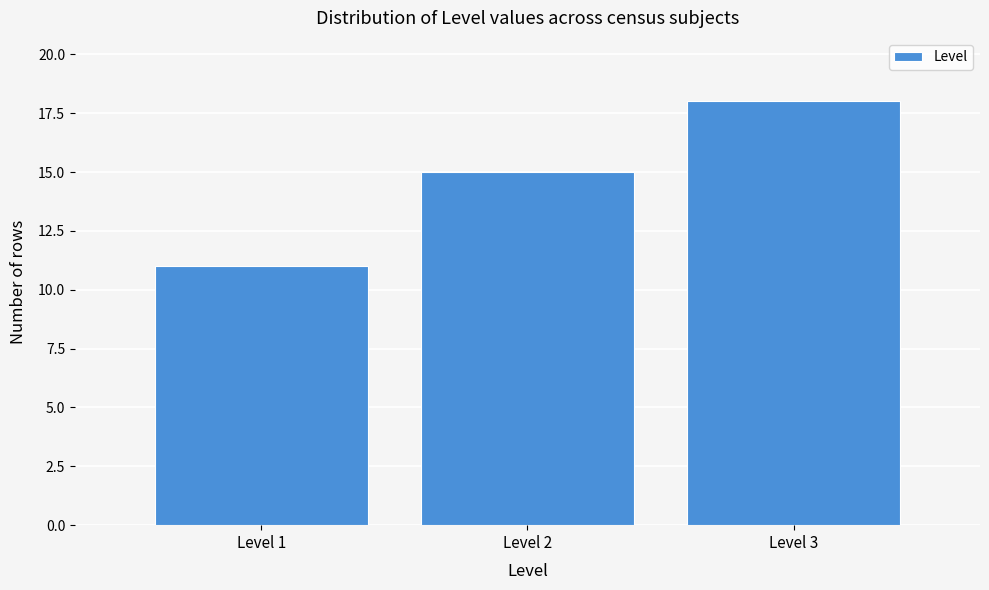

Reading left to right, list all the values displayed in this chart.

11	15	18